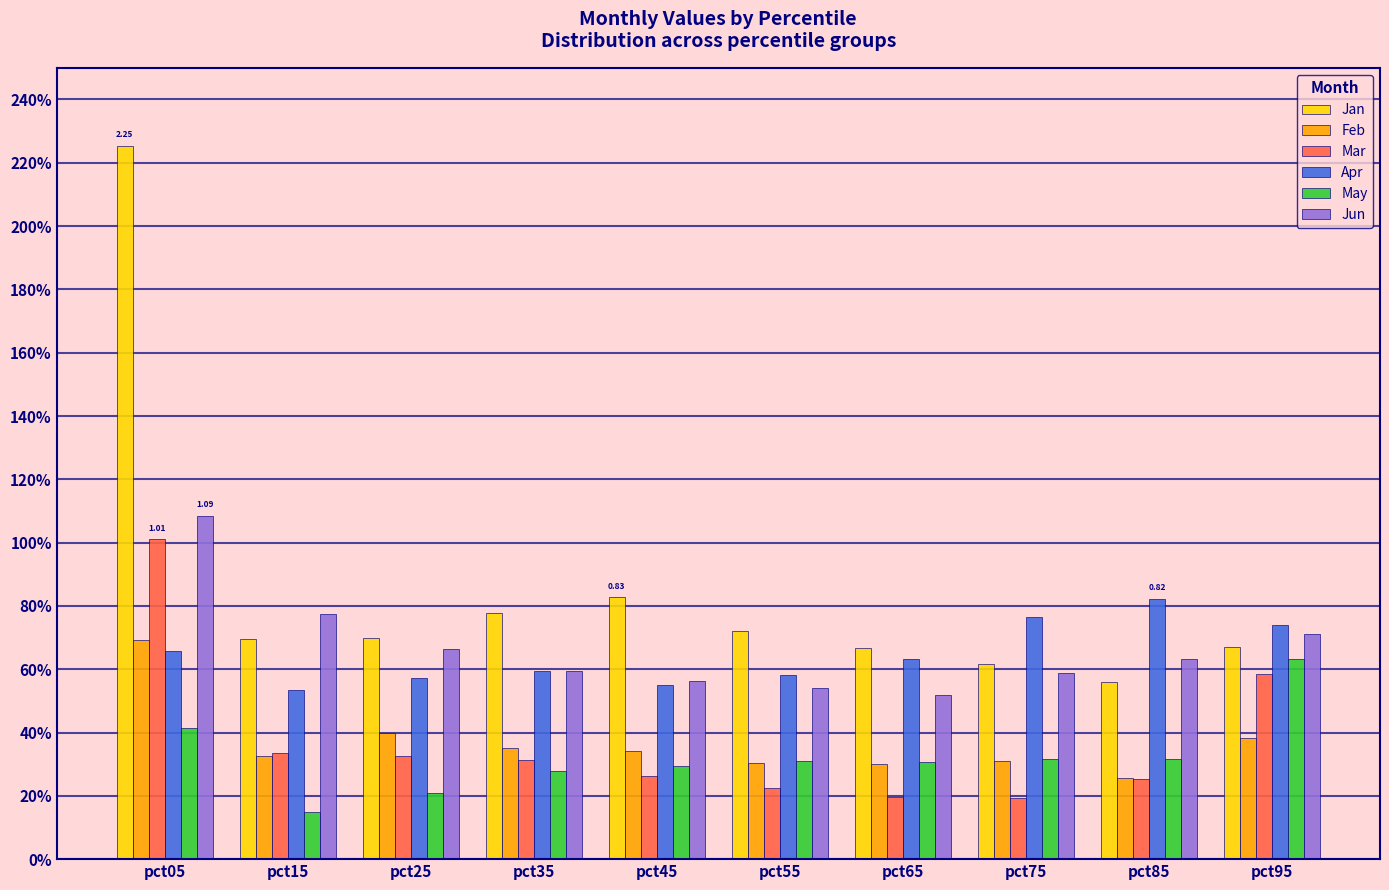

At how many categories does at least one series exceed 1?

1